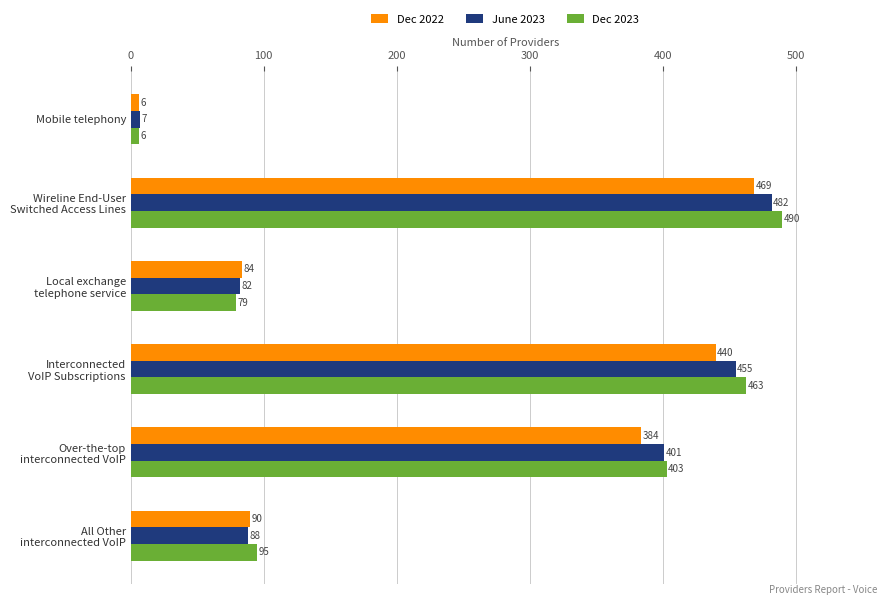

Count the number of categories in the chart.

6